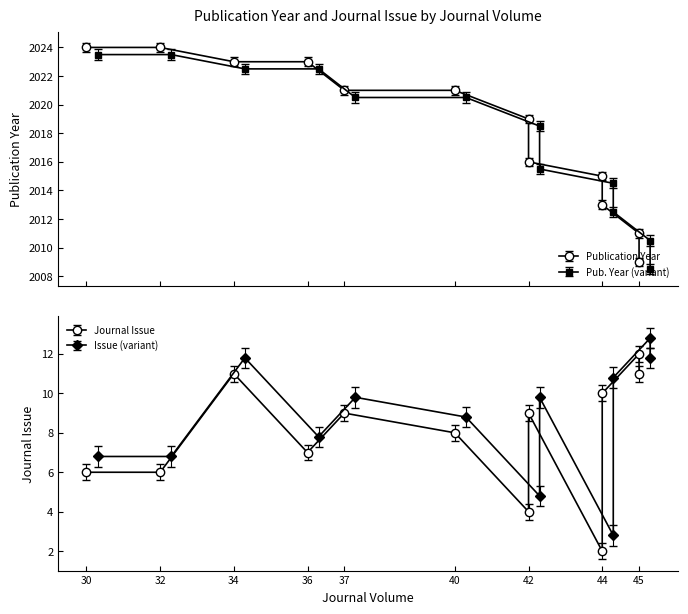

Between 44 and 30, which is larger?

30